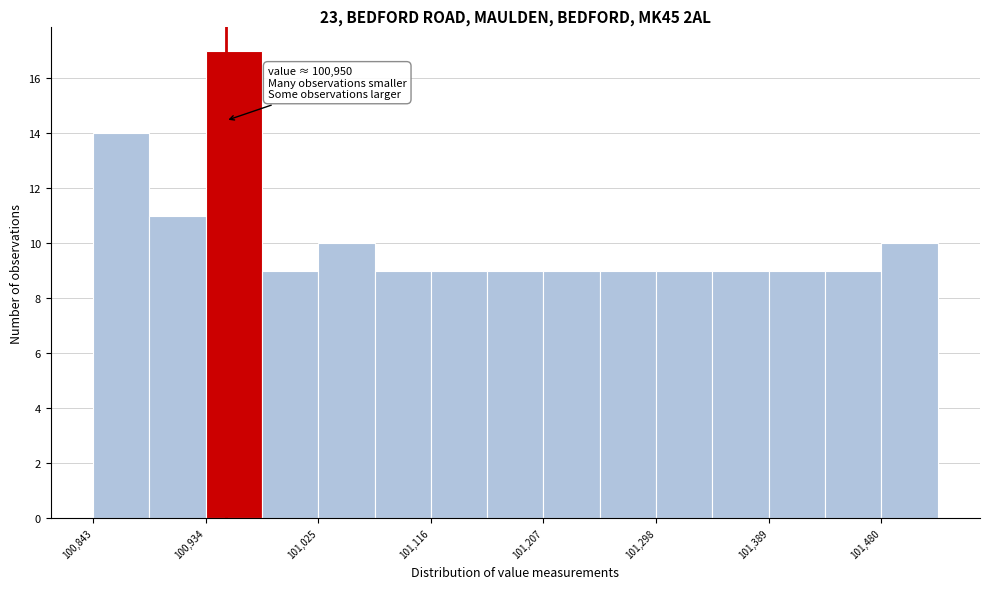

Which range on the x-axis has the tallest bar?

100930 to 100980